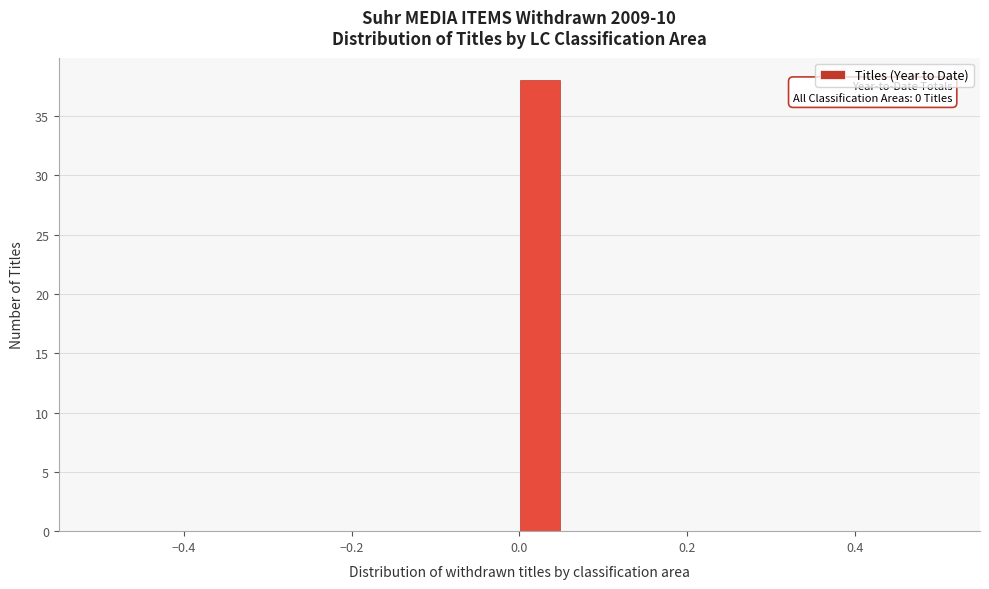

Around what value on the x-axis is the tallest bar? Give the approximate position of its centre, as read against the axis.

0.02